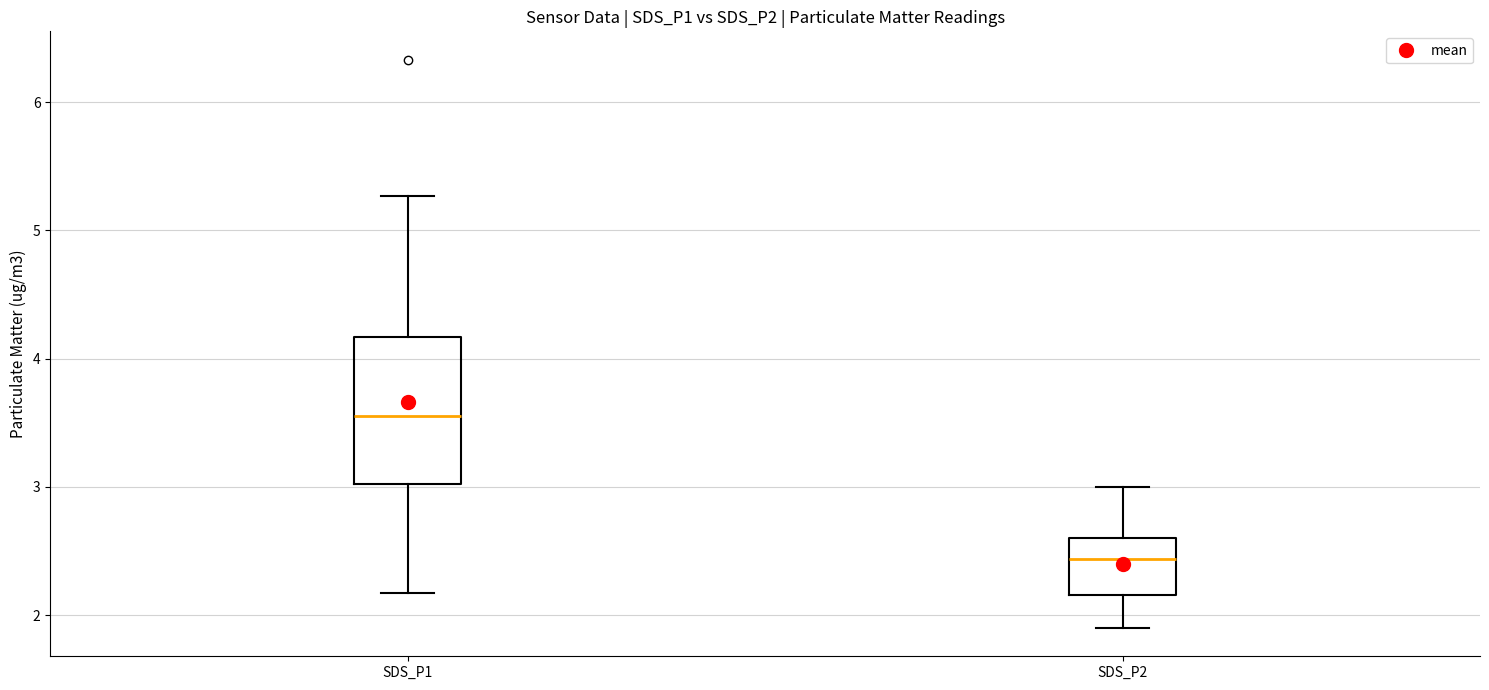

Which box has the lowest median line?

SDS_P2